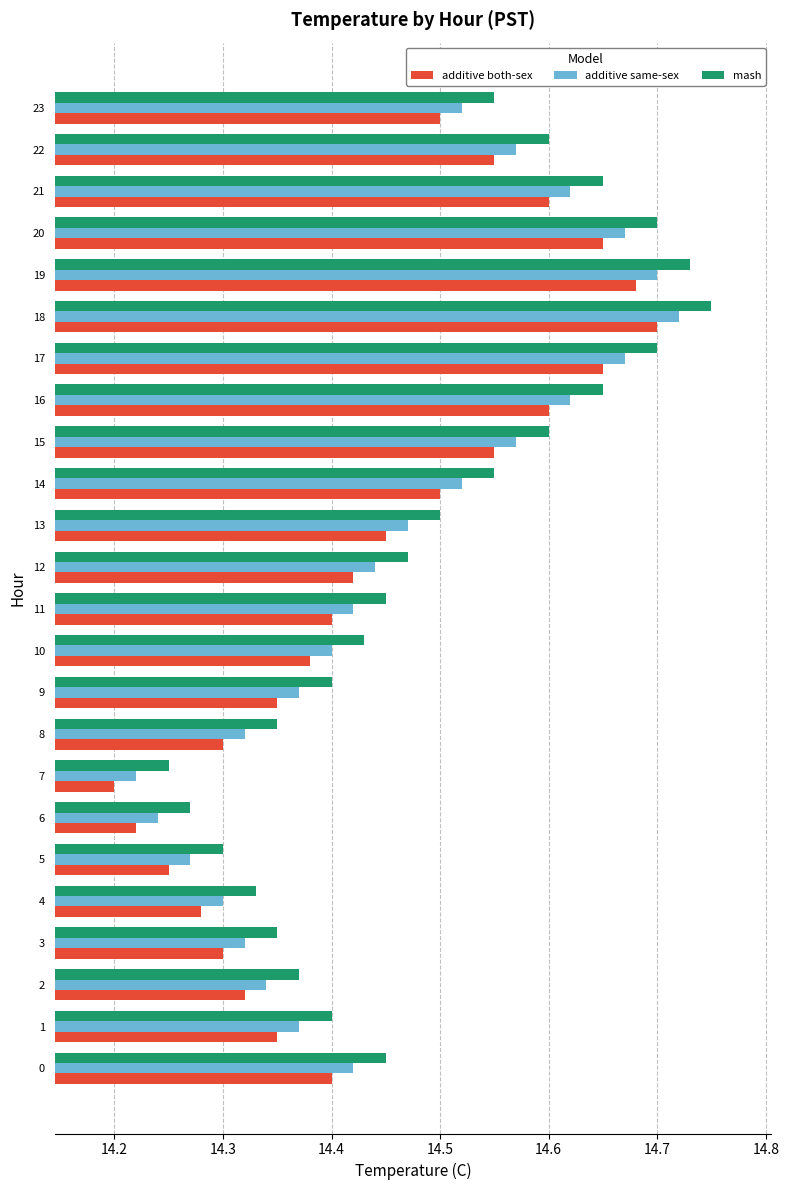

What is the difference between the second highest and second lowest values in the additive same-sex series?

0.5